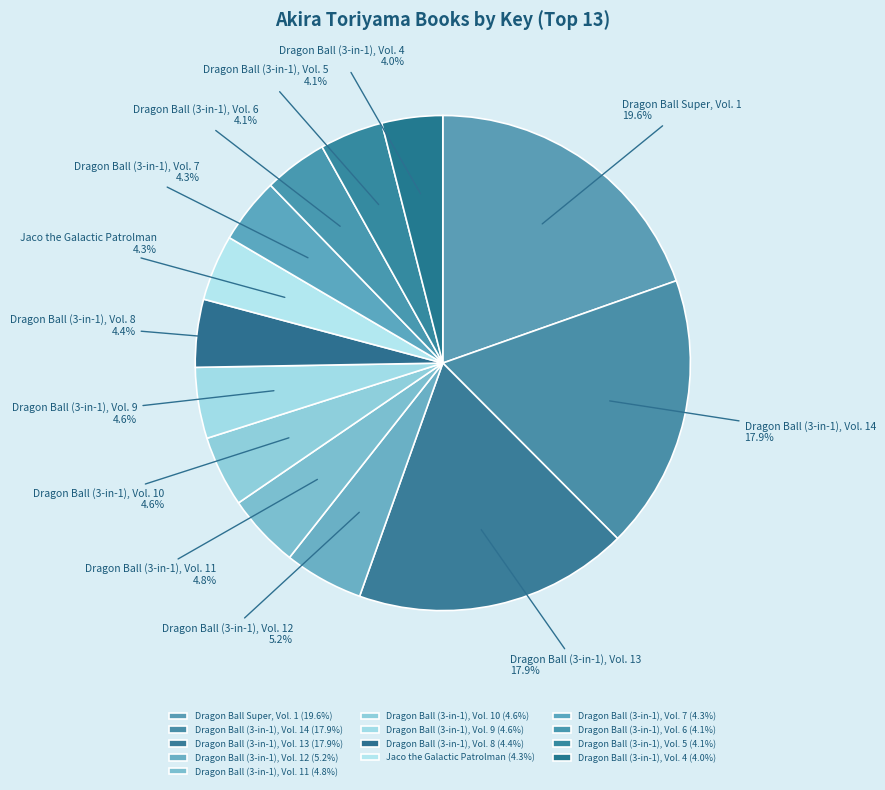

The Dragon Ball (3-in-1), Vol. 4 slice represents 15% of the pie. True or false?

False